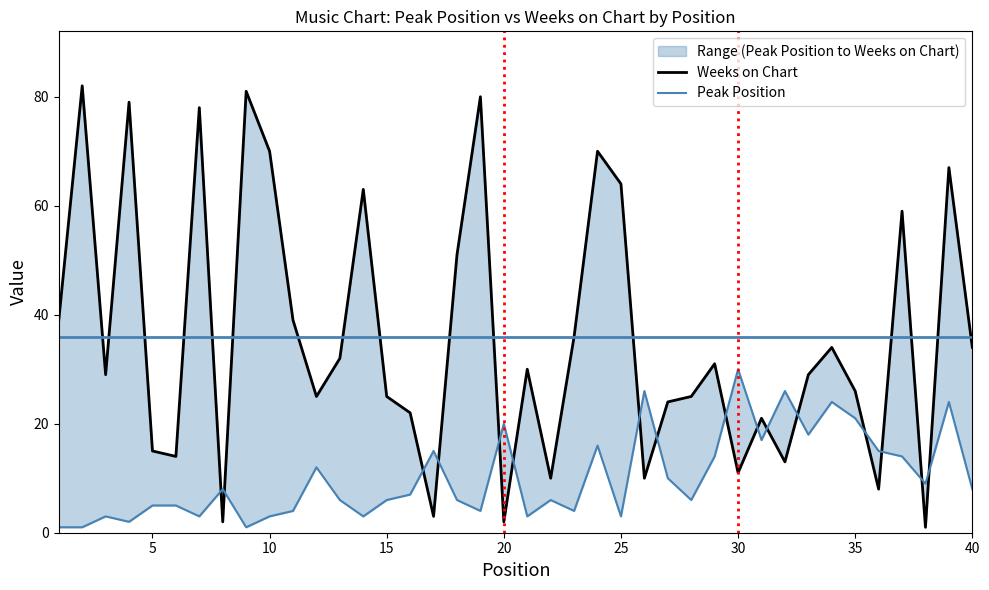

True or false: Peak Position has more than 0 points higher than both neighbors.

True